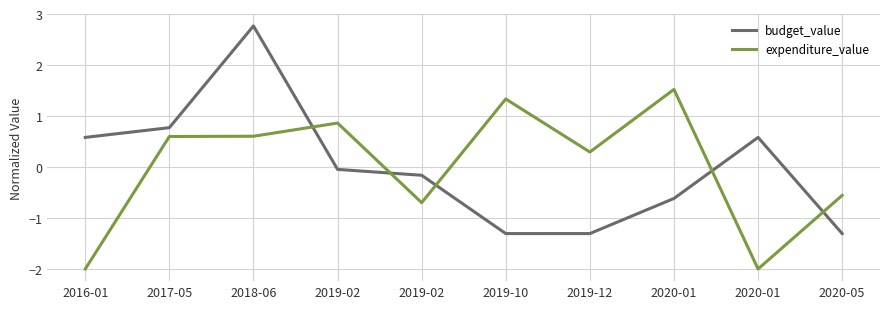

Does the chart have visible grid lines?

Yes